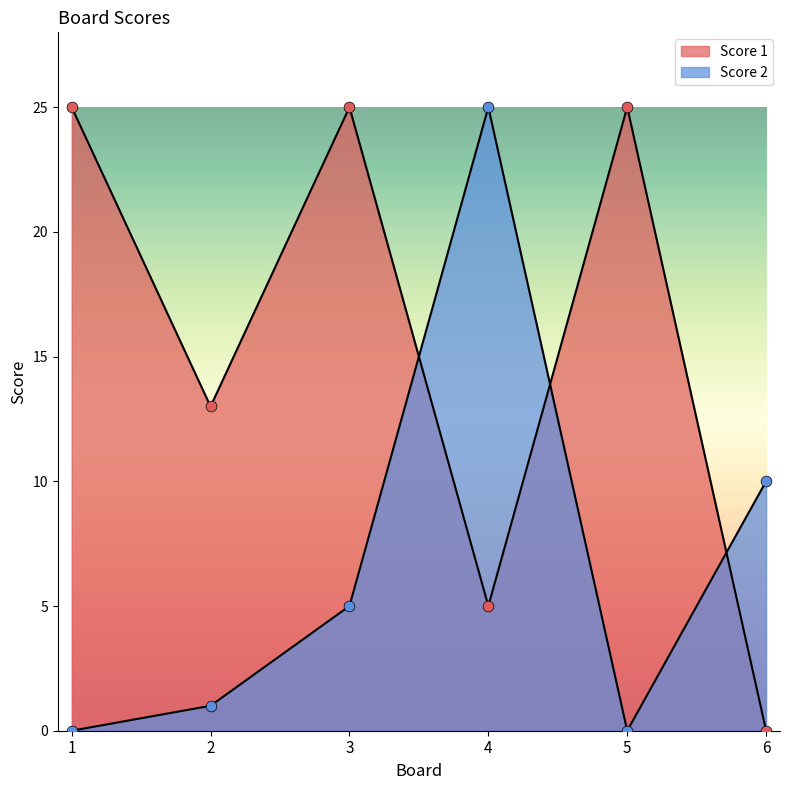

What are all the series names shown in the legend?

Score 1, Score 2